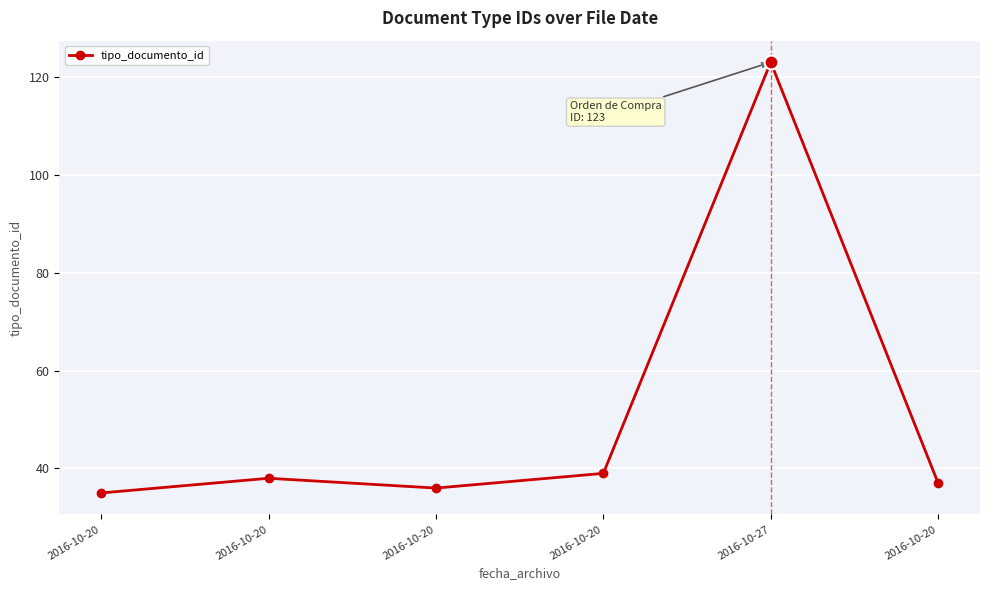

How many lines are shown in the chart?

1